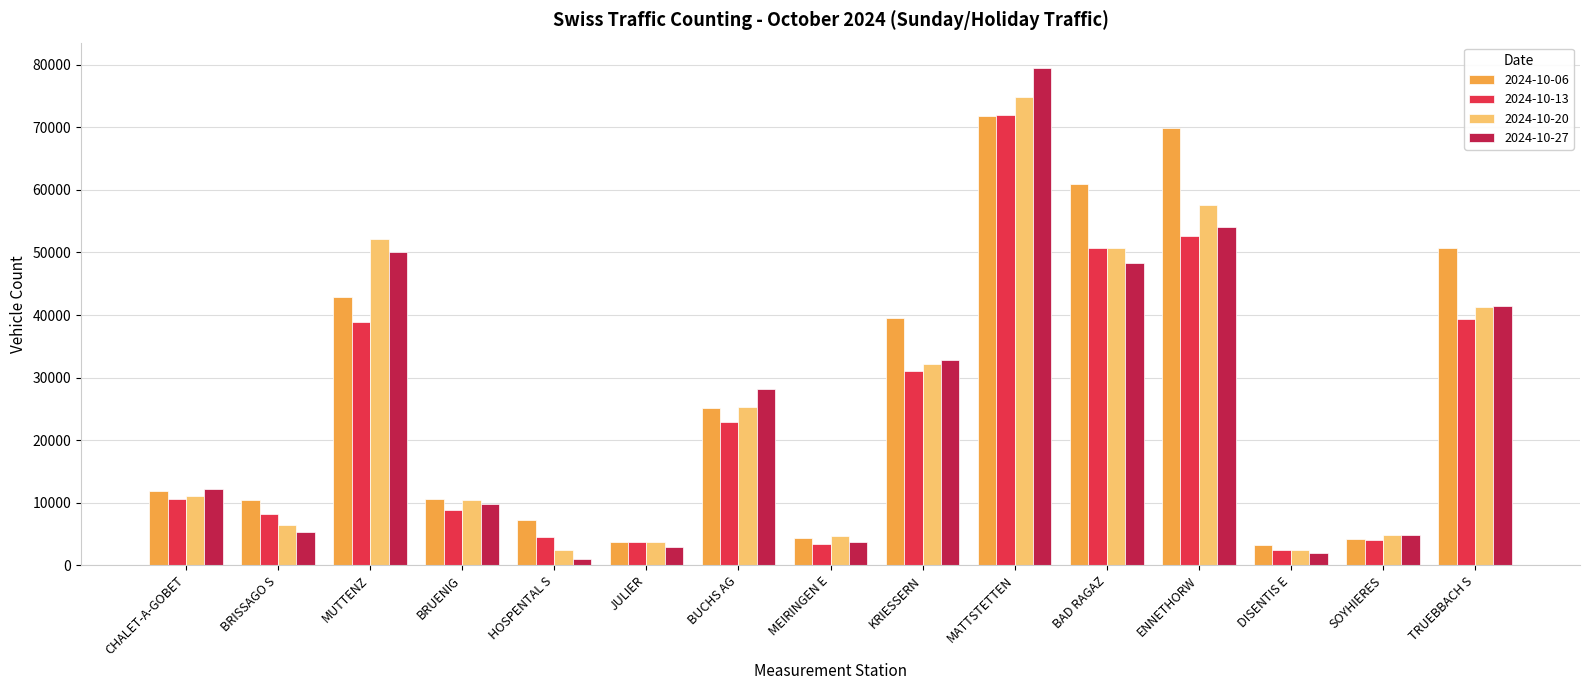

Is the value of 2024-10-06 at BRUENIG greater than the value of 2024-10-27 at BUCHS AG?

No